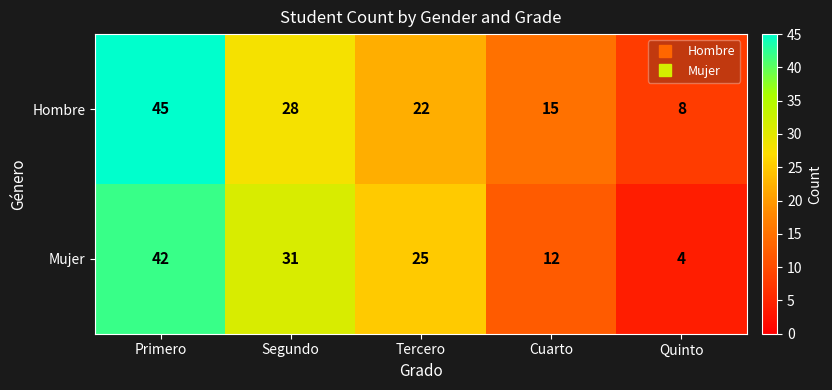

At Primero, list the series in order from smallest to largest.

Mujer, Hombre